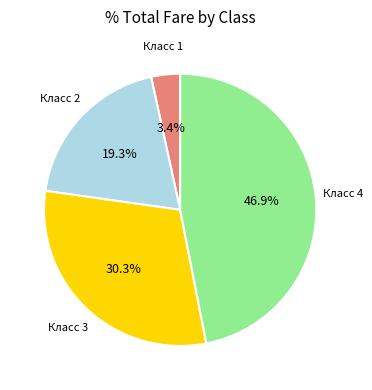

Is there a majority slice in this chart?

No